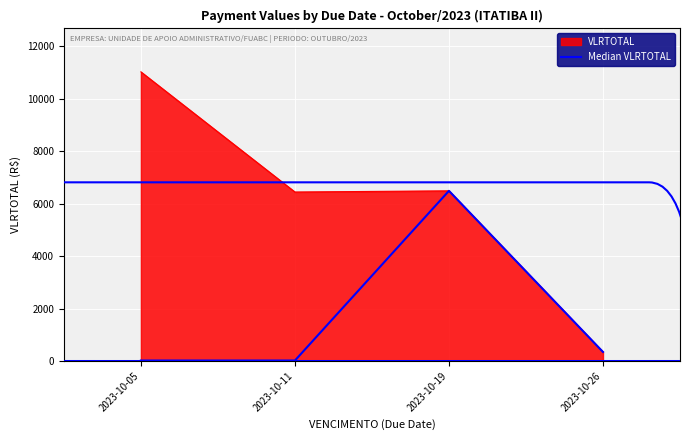

Is the value of VLRTOTAL at 2023-10-11 greater than the value of Median VLRTOTAL at 2023-10-11?

Yes